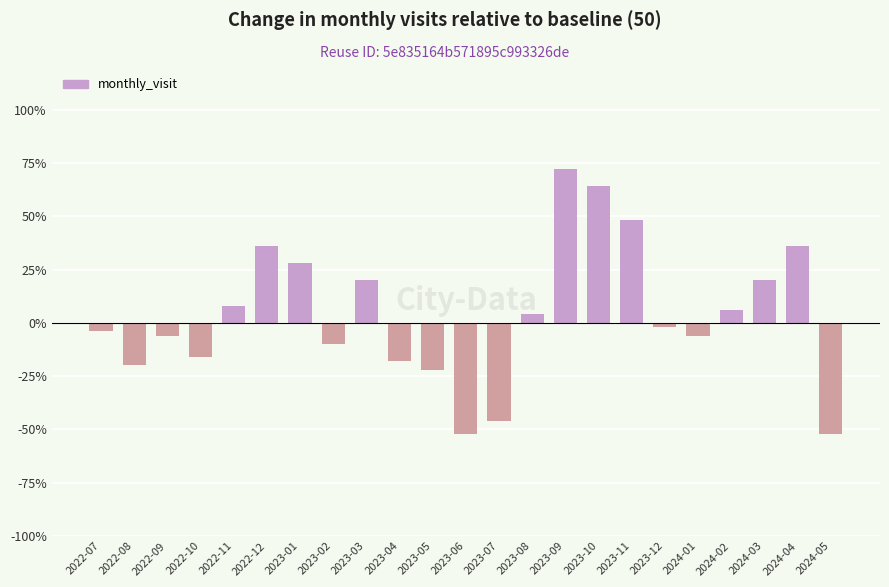

At which label does the data first exceed -2?

2022-11